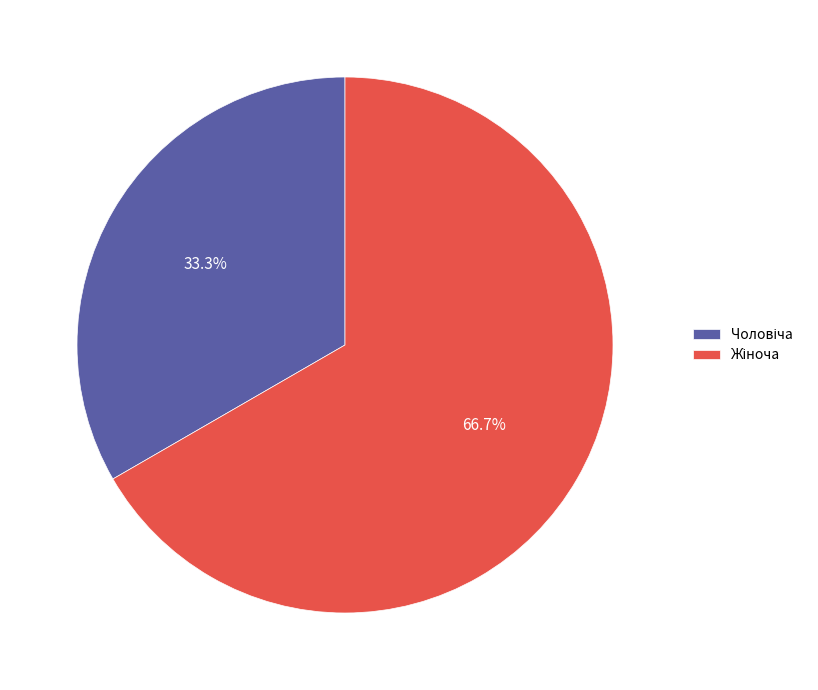

Does any single category account for the majority?

Yes